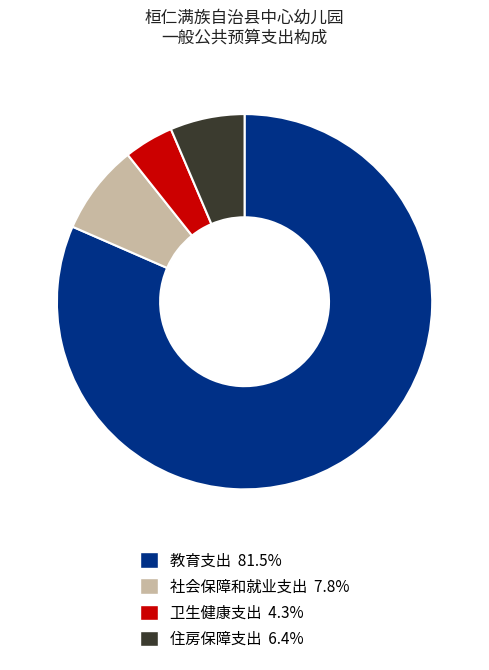

Is there a majority slice in this chart?

Yes